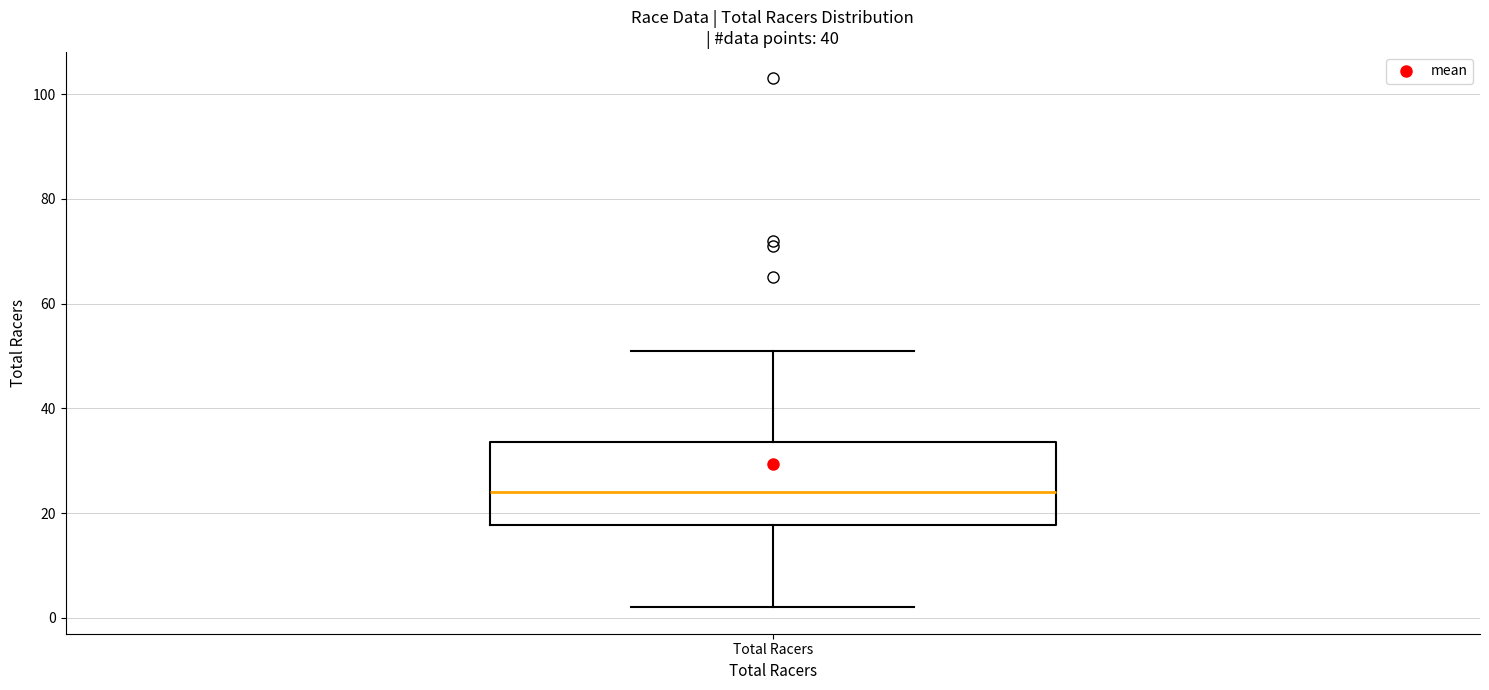

Read this box plot against the y-axis: the position of the median line, the range covered by the box, and the ends of both whiskers. The values are not printed on the chart, so give them approximately, as read against the axis.

median 24, box 18 to 34, whiskers 2 to 52